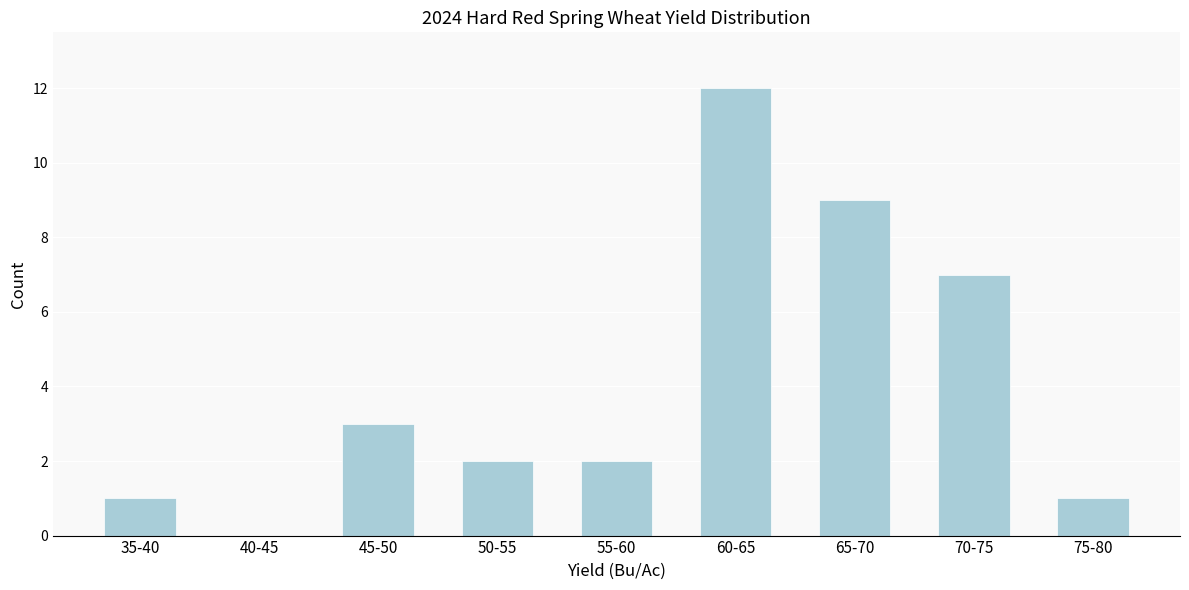

Reading left to right, list all the values displayed in this chart.

35-40=1	40-45=0	45-50=3	50-55=2	55-60=2	60-65=12	65-70=9	70-75=7	75-80=1